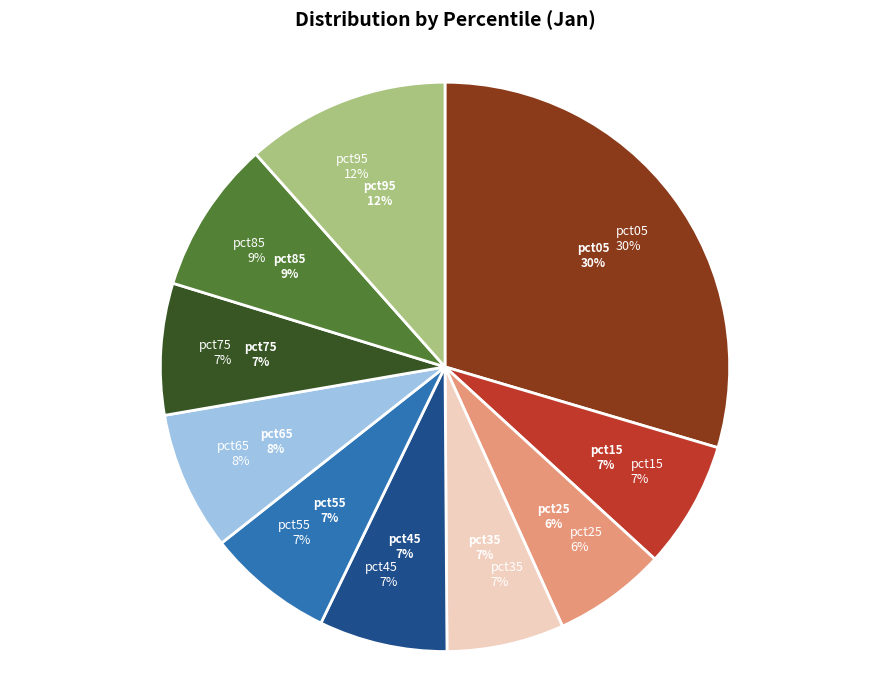

Rank the categories by value from highest to lowest.

pct05, pct95, pct85, pct65, pct75, pct45, pct15, pct55, pct35, pct25